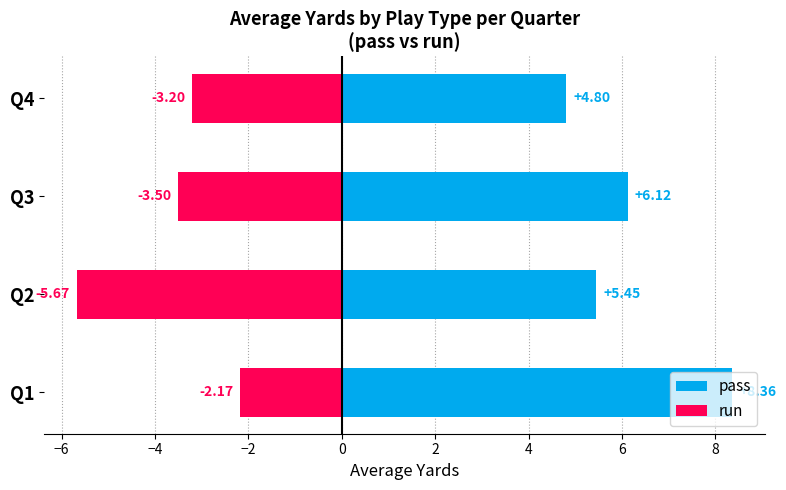

What is the sum of all pass values?

24.7